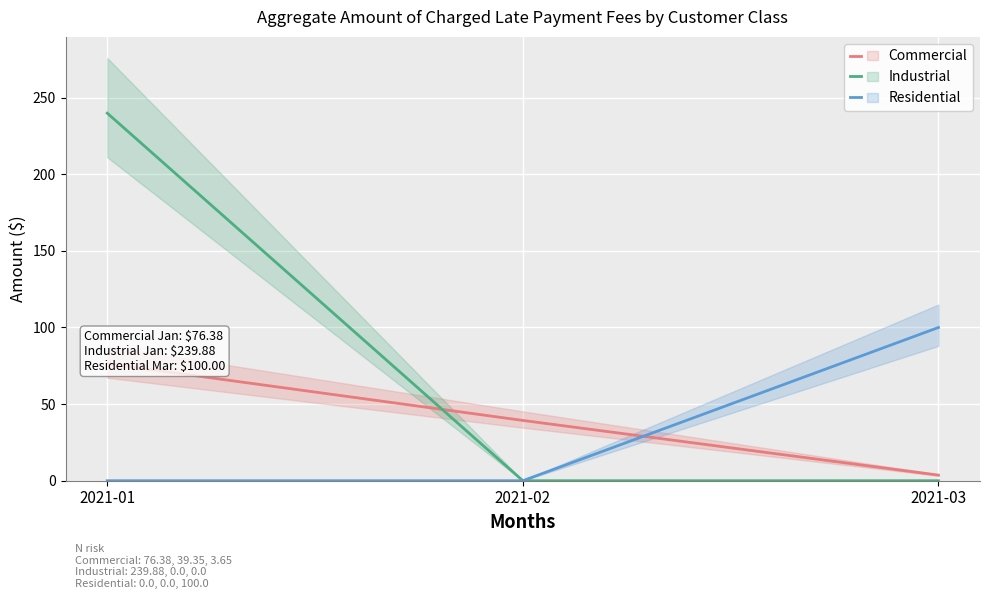

Which has a higher value, 2021-02 or 2021-03?

2021-02